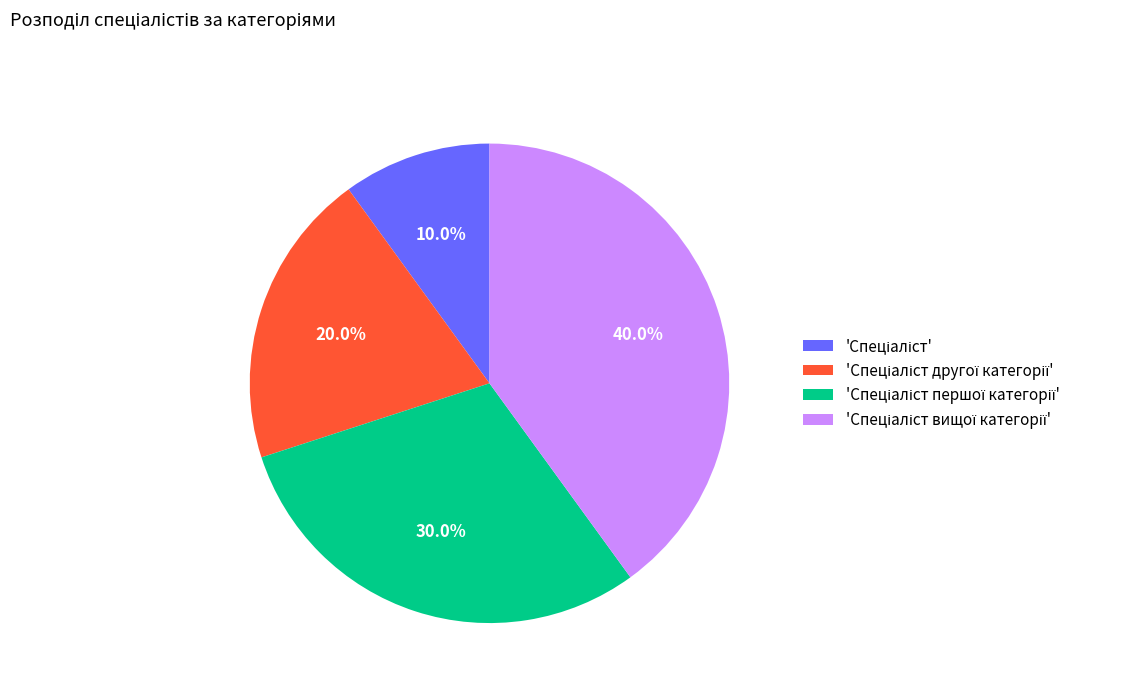

Is there any slice that represents more than half of the pie?

No